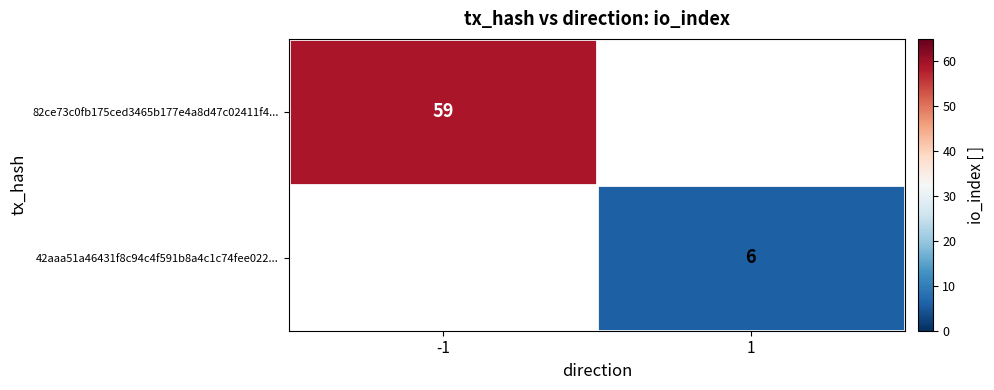

The value of 82ce73c0fb175ced3465b177e4a8d47c02411f4... at -1 is 59. True or false?

True